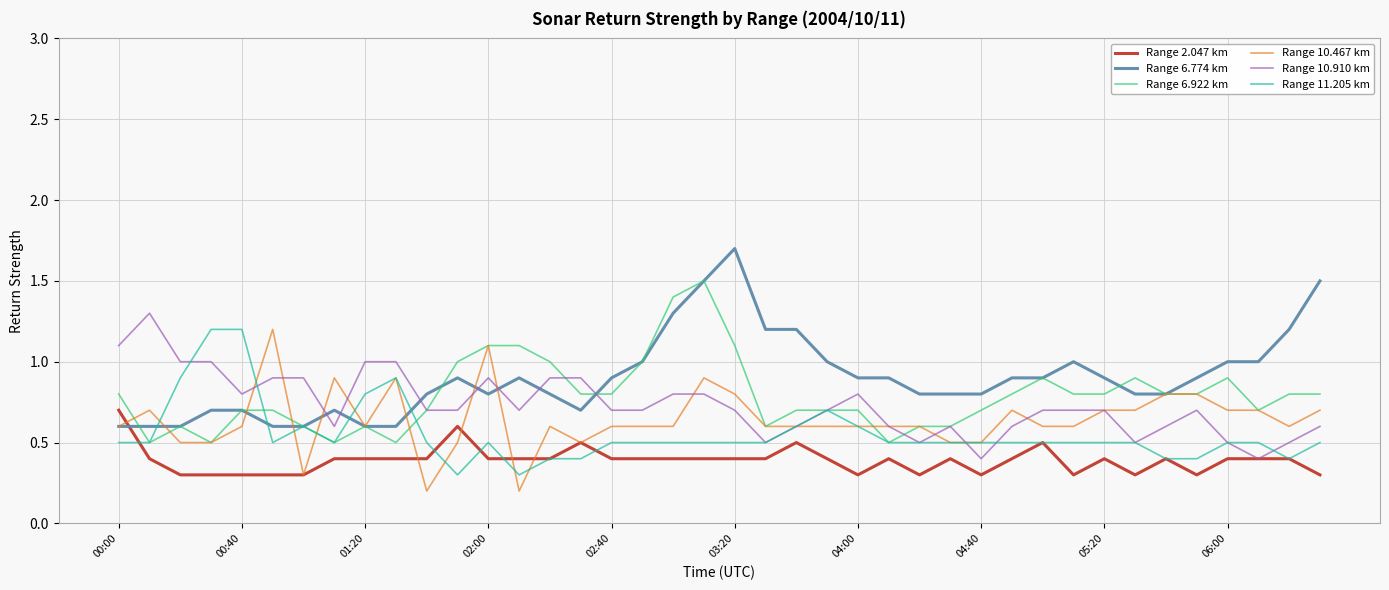

Reading left to right, what are all the values shown in this chart?

Range 2.047 km: 0.7	0.4	0.3	0.3	0.3	0.3	0.3	0.4	0.4	0.4	0.4	0.6	0.4	0.4	0.4	0.5	0.4	0.4	0.4	0.4	0.4	0.4	0.5	0.4	0.3	0.4	0.3	0.4	0.3	0.4	0.5	0.3	0.4	0.3	0.4	0.3	0.4	0.4	0.4	0.3
Range 6.774 km: 0.6	0.6	0.6	0.7	0.7	0.6	0.6	0.7	0.6	0.6	0.8	0.9	0.8	0.9	0.8	0.7	0.9	1.0	1.3	1.5	1.7	1.2	1.2	1.0	0.9	0.9	0.8	0.8	0.8	0.9	0.9	1.0	0.9	0.8	0.8	0.9	1.0	1.0	1.2	1.5
Range 6.922 km: 0.8	0.5	0.6	0.5	0.7	0.7	0.6	0.5	0.6	0.5	0.7	1.0	1.1	1.1	1.0	0.8	0.8	1.0	1.4	1.5	1.1	0.6	0.7	0.7	0.7	0.5	0.6	0.6	0.7	0.8	0.9	0.8	0.8	0.9	0.8	0.8	0.9	0.7	0.8	0.8
Range 10.467 km: 0.6	0.7	0.5	0.5	0.6	1.2	0.3	0.9	0.6	0.9	0.2	0.5	1.1	0.2	0.6	0.5	0.6	0.6	0.6	0.9	0.8	0.6	0.6	0.6	0.6	0.6	0.6	0.5	0.5	0.7	0.6	0.6	0.7	0.7	0.8	0.8	0.7	0.7	0.6	0.7
Range 10.910 km: 1.1	1.3	1.0	1.0	0.8	0.9	0.9	0.6	1.0	1.0	0.7	0.7	0.9	0.7	0.9	0.9	0.7	0.7	0.8	0.8	0.7	0.5	0.6	0.7	0.8	0.6	0.5	0.6	0.4	0.6	0.7	0.7	0.7	0.5	0.6	0.7	0.5	0.4	0.5	0.6
Range 11.205 km: 0.5	0.5	0.9	1.2	1.2	0.5	0.6	0.5	0.8	0.9	0.5	0.3	0.5	0.3	0.4	0.4	0.5	0.5	0.5	0.5	0.5	0.5	0.6	0.7	0.6	0.5	0.5	0.5	0.5	0.5	0.5	0.5	0.5	0.5	0.4	0.4	0.5	0.5	0.4	0.5